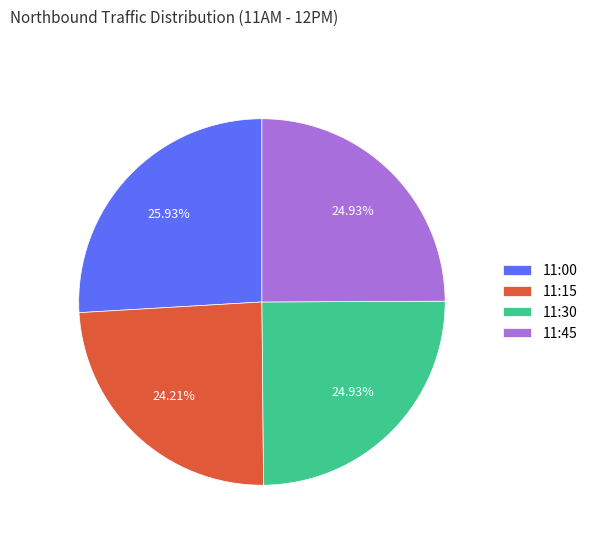

What is the smallest slice in the pie chart?

11:15